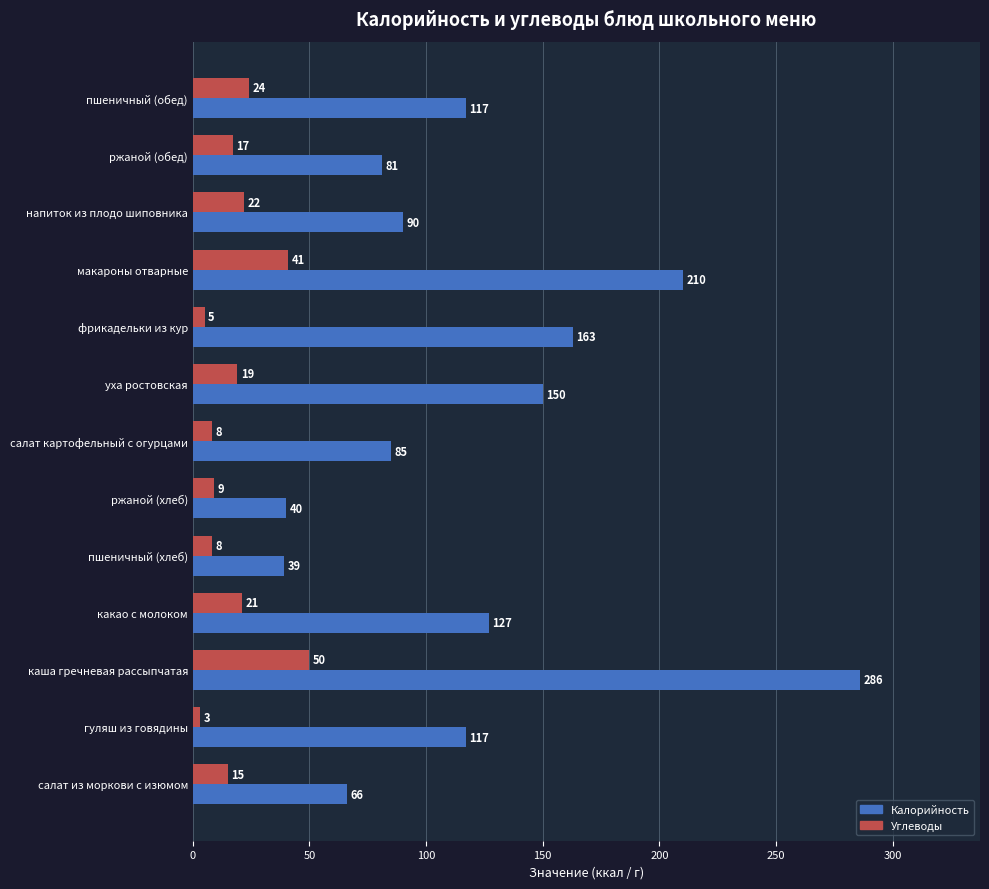

Between пшеничный (хлеб) and салат картофельный с огурцами, which series saw the biggest shift?

Калорийность